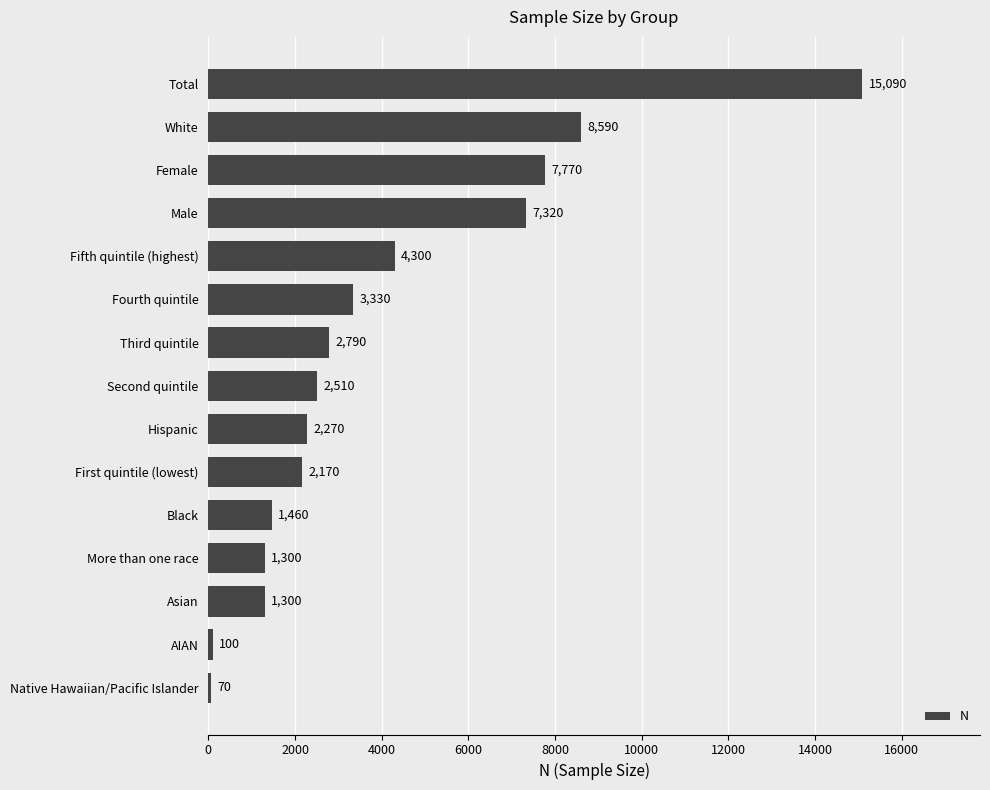

Reading bottom to top, list all the values displayed in this chart.

Native Hawaiian/Pacific Islander=70	AIAN=100	Asian=1300	More than one race=1300	Black=1460	First quintile (lowest)=2170	Hispanic=2270	Second quintile=2510	Third quintile=2790	Fourth quintile=3330	Fifth quintile (highest)=4300	Male=7320	Female=7770	White=8590	Total=15090